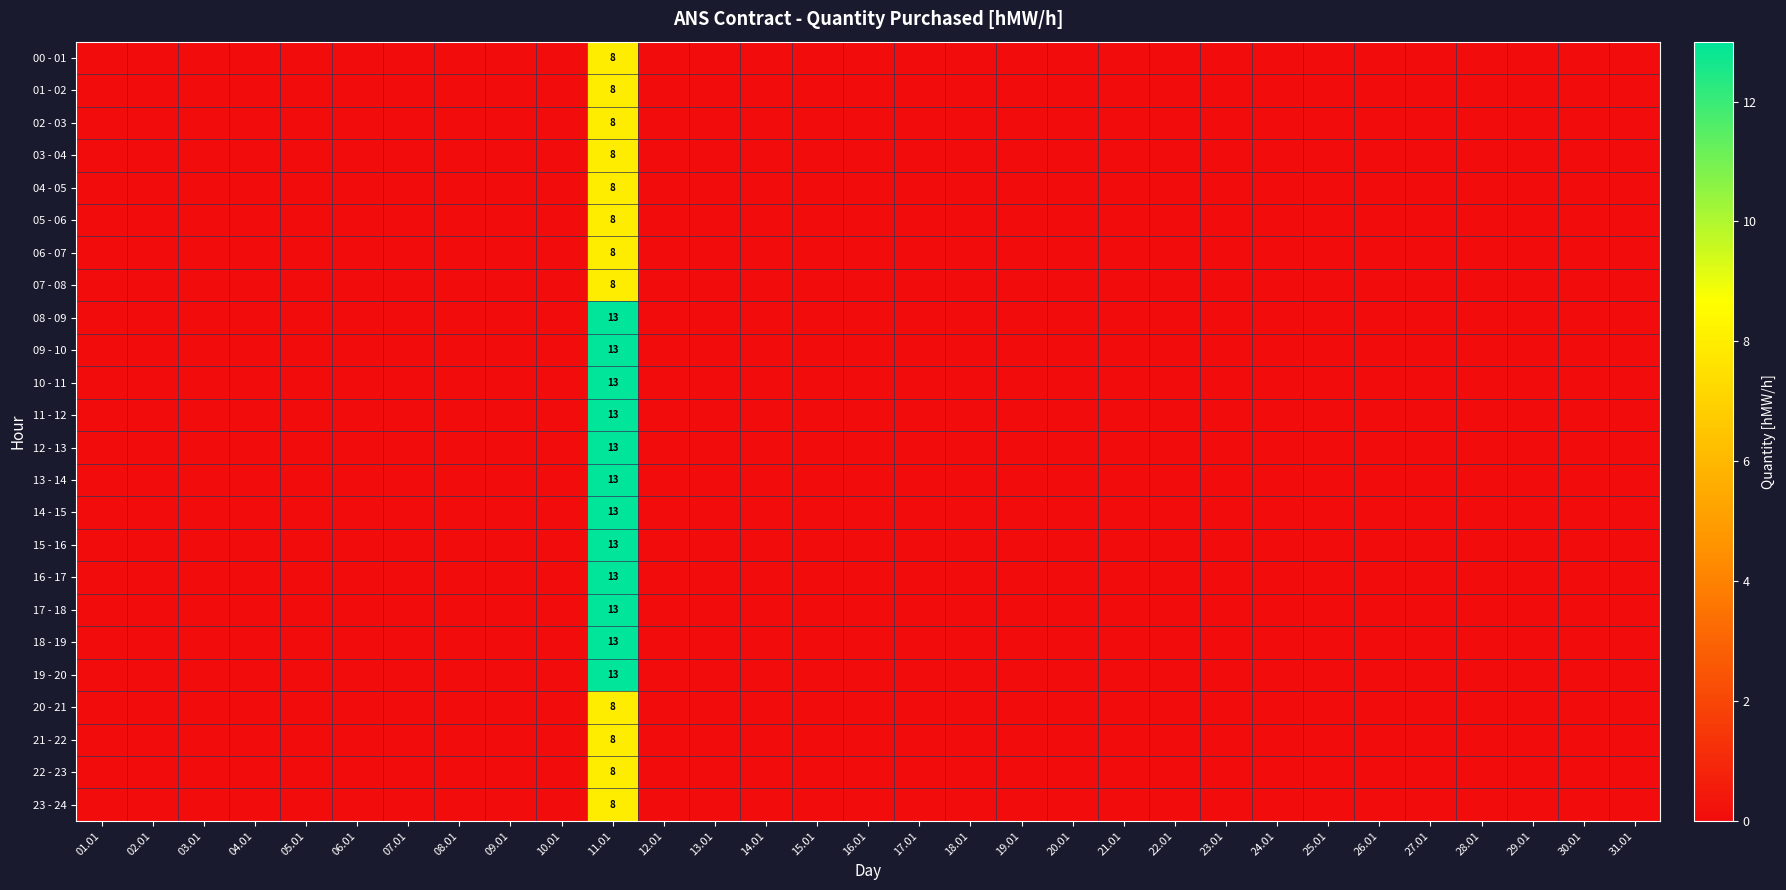

What is the greatest value displayed?

13